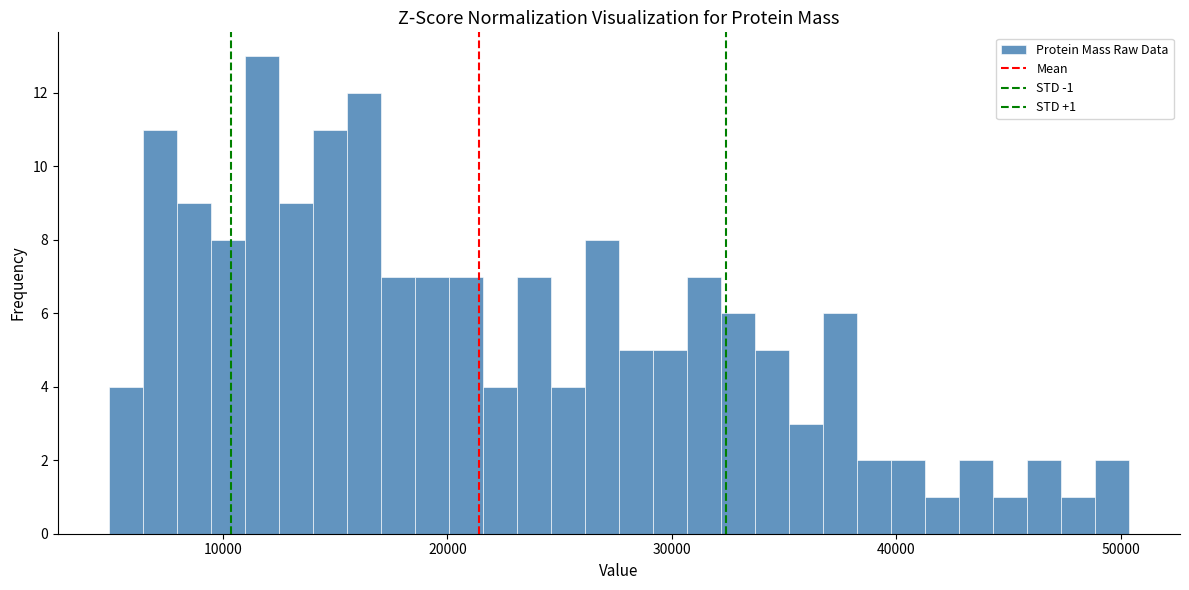

Read against the x-axis, roughly where is the centre of the tallest bar?

12000